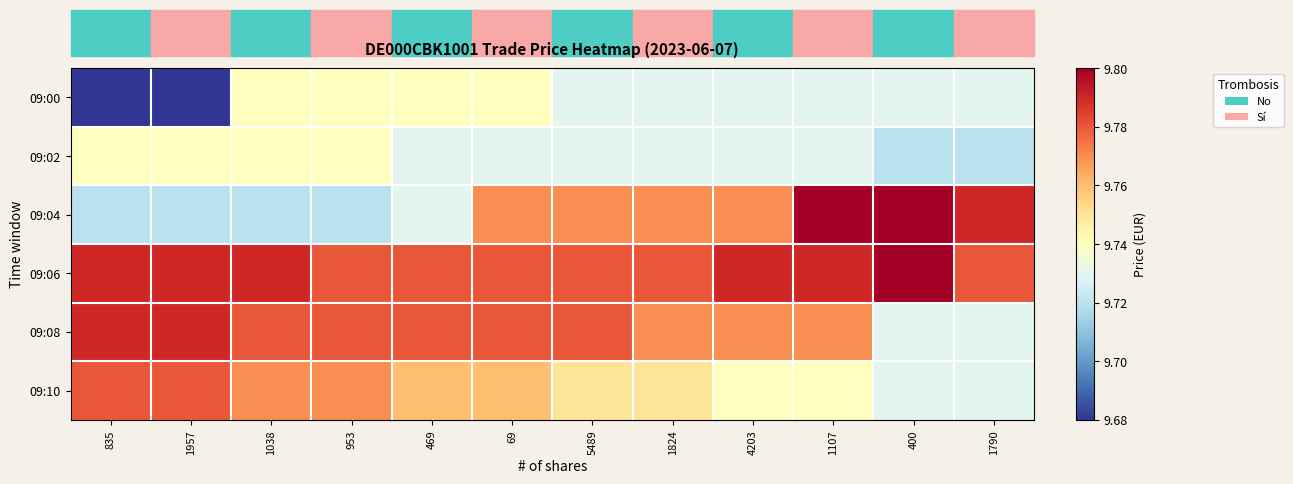

Rank the series at 835 from highest to lowest value.

09:06, 09:08, 09:10, 09:02, 09:04, 09:00